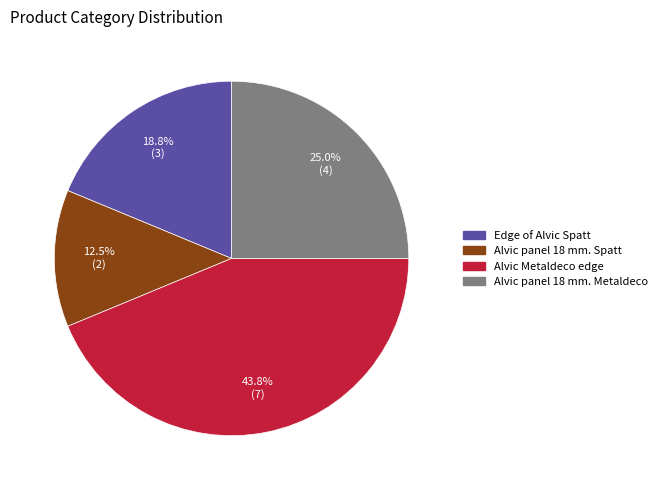

Does Alvic panel 18 mm. Metaldeco account for over 50% of the chart?

No